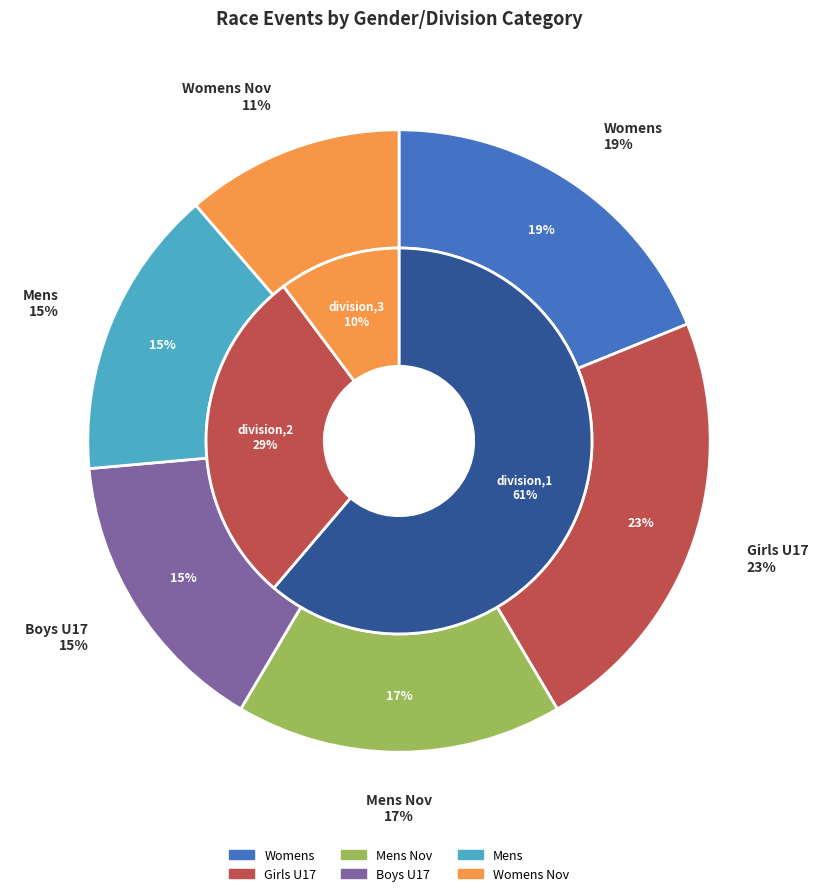

Count the number of slices in the pie.

6